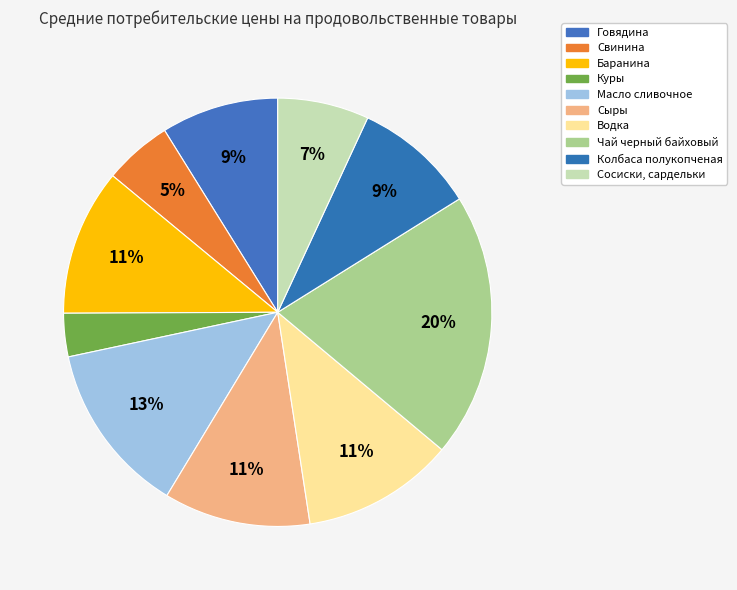

Count the number of slices in the pie.

10